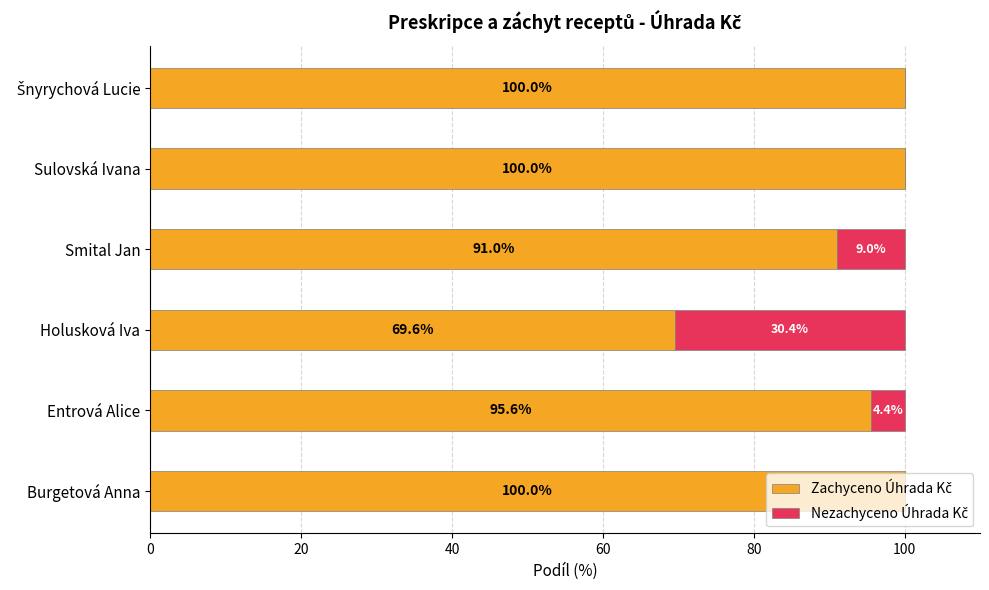

What is the total value across all series at Entrová Alice?

100.0